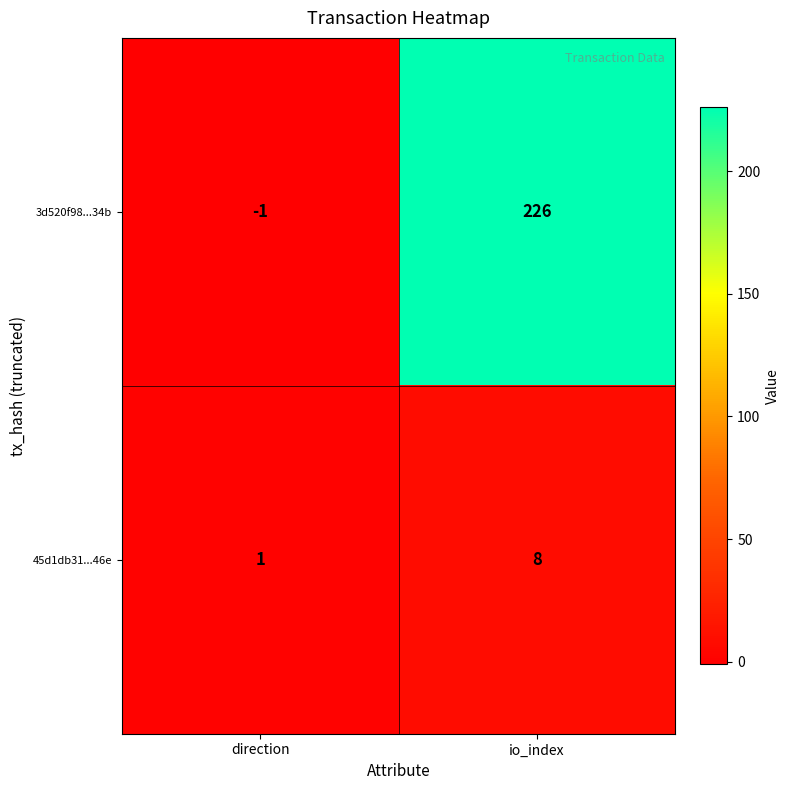

Which category has the highest value in the 3d520f98...34b series?

io_index